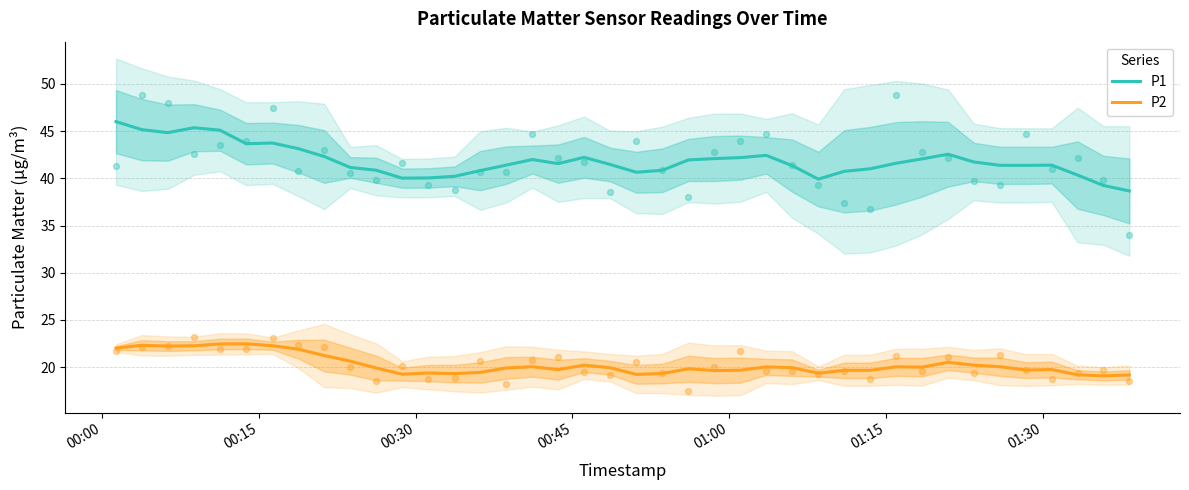

What is the minimum value for P1?

38.7